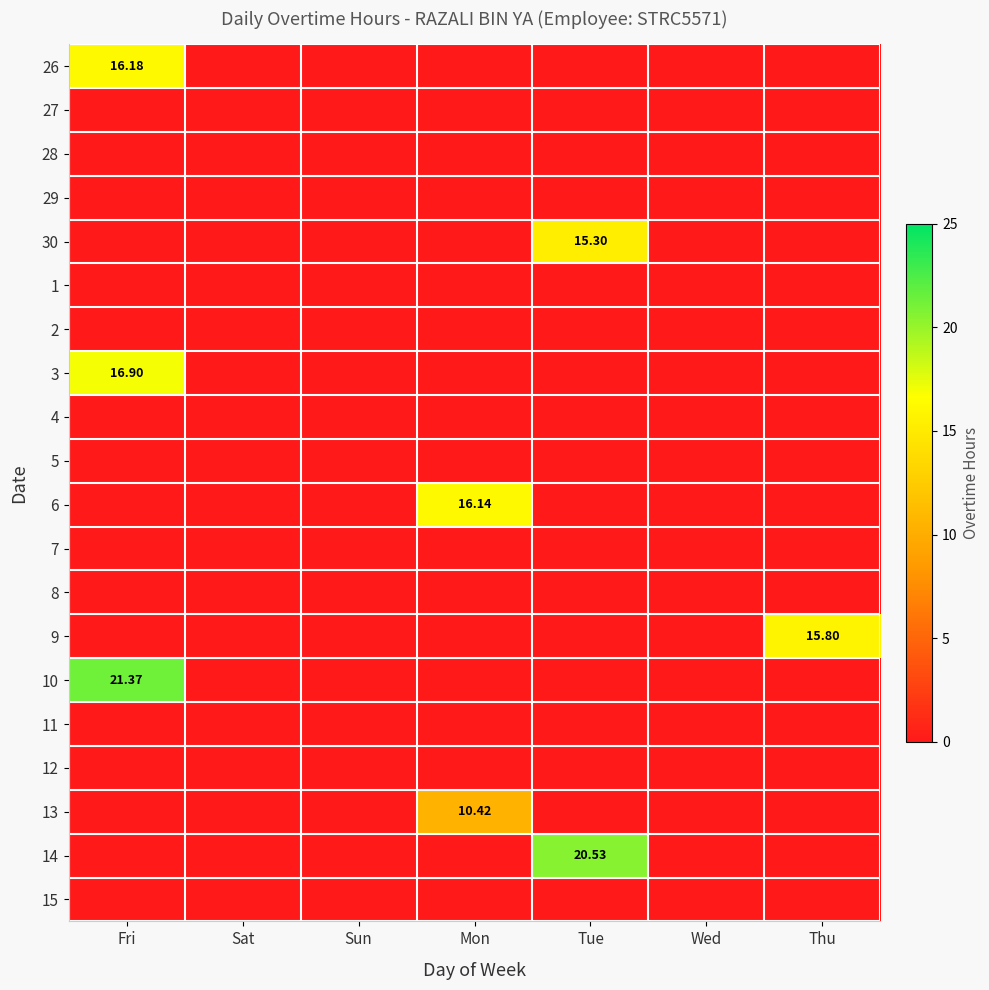

True or false: 2 has a value of 0.0 at Wed.

True